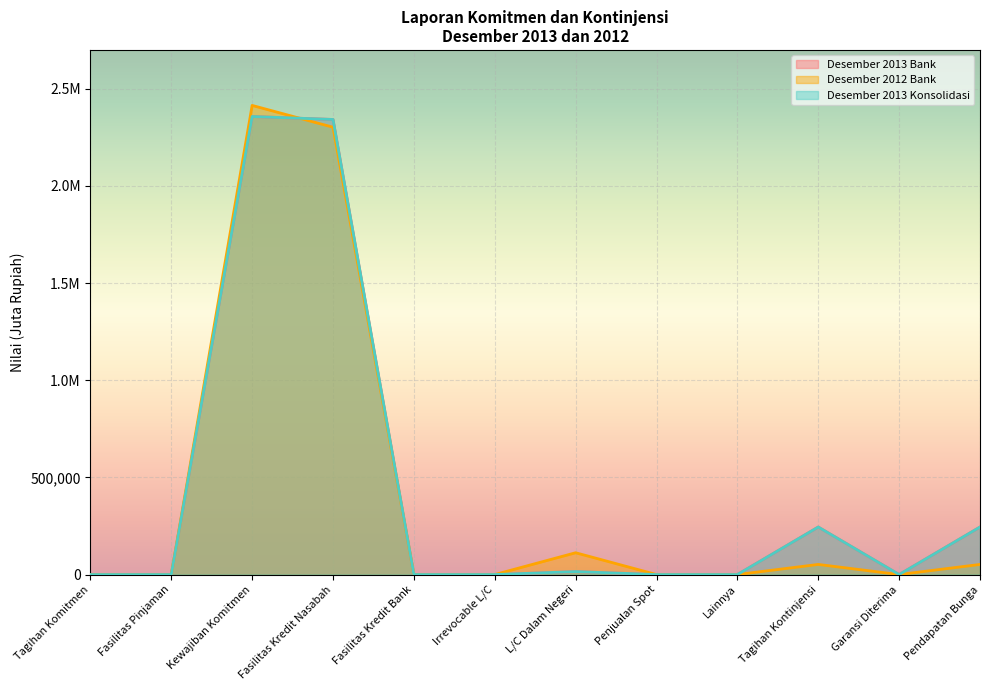

True or false: Desember 2013 Bank and Desember 2013 Konsolidasi cross at least once.

False